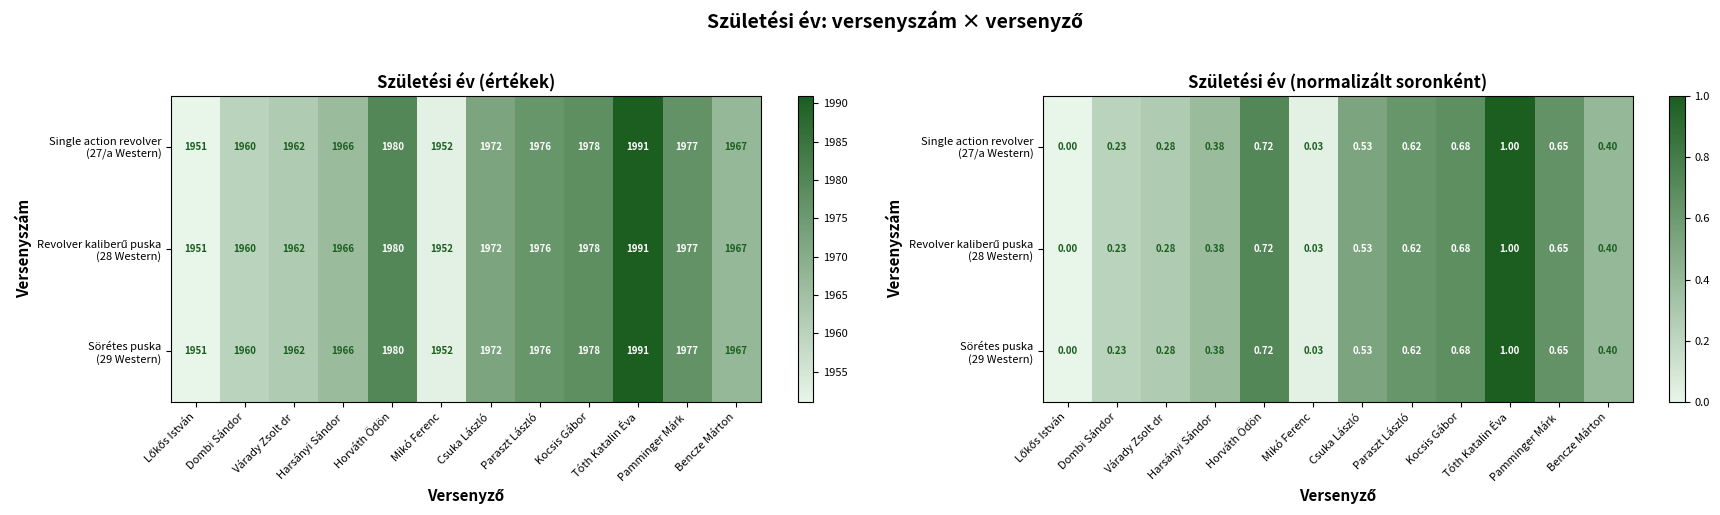

Which has a higher value, Kocsis Gábor or Tóth Katalin Éva?

Tóth Katalin Éva